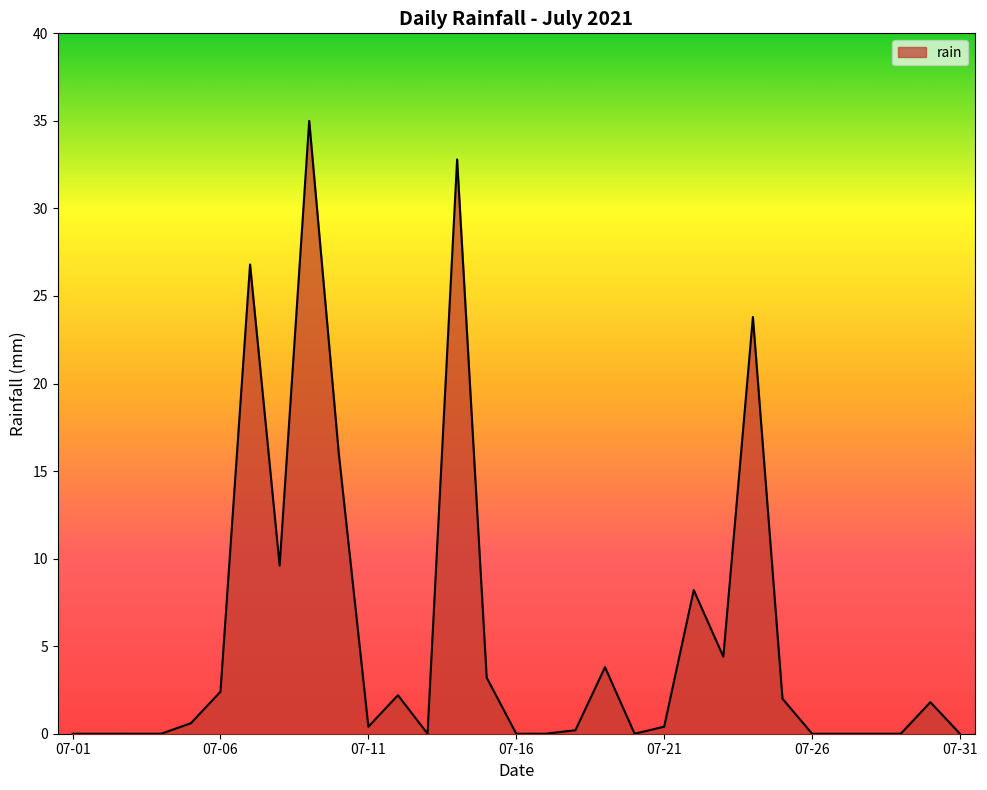

What is the maximum value shown in the chart?

35.0